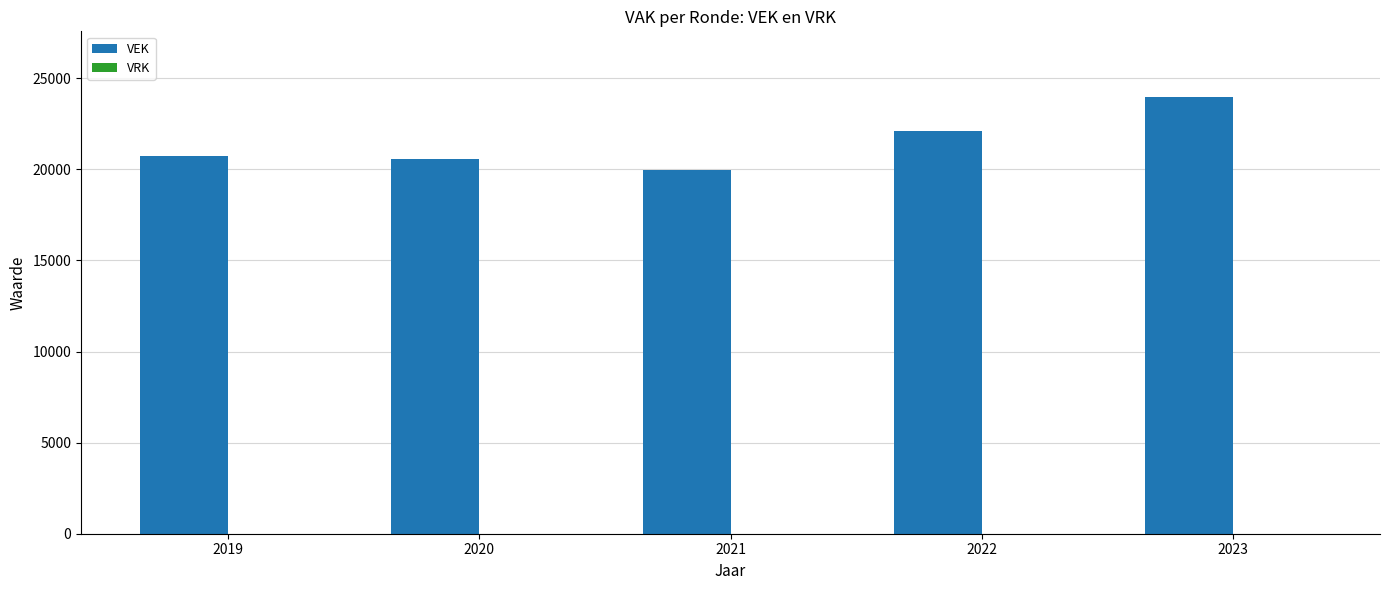

What is the value of the 5th bar from the left?

23977.5